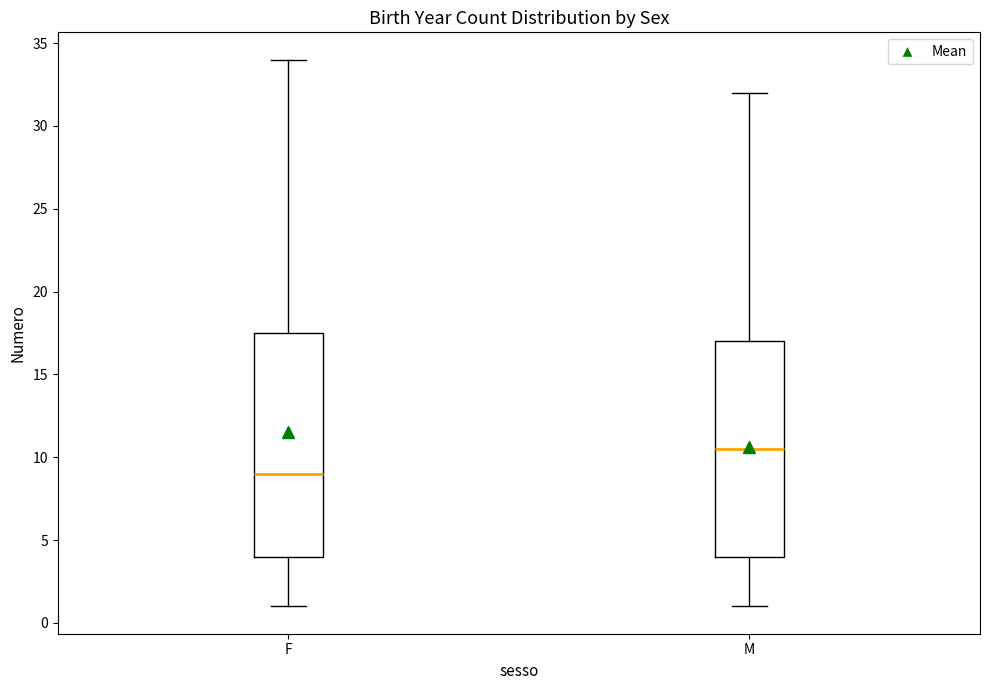

Which box has the highest median line?

M